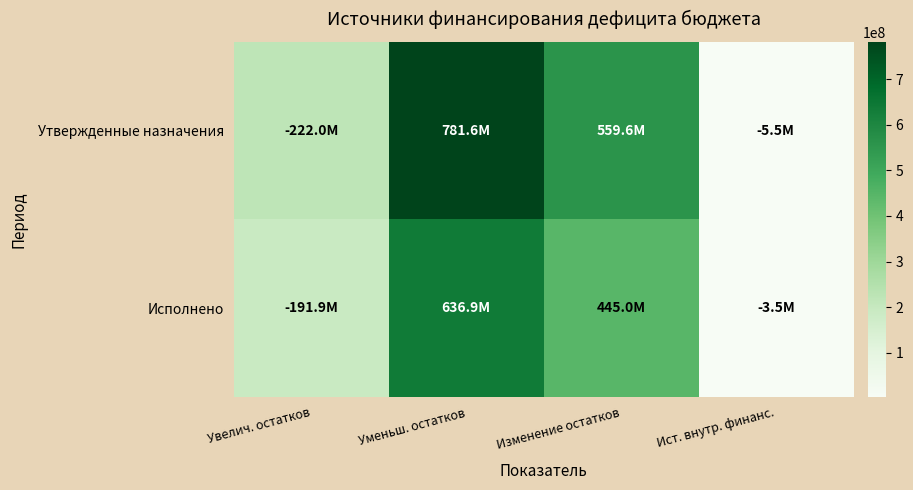

At which category is the sum across all series the highest?

Уменьш. остатков